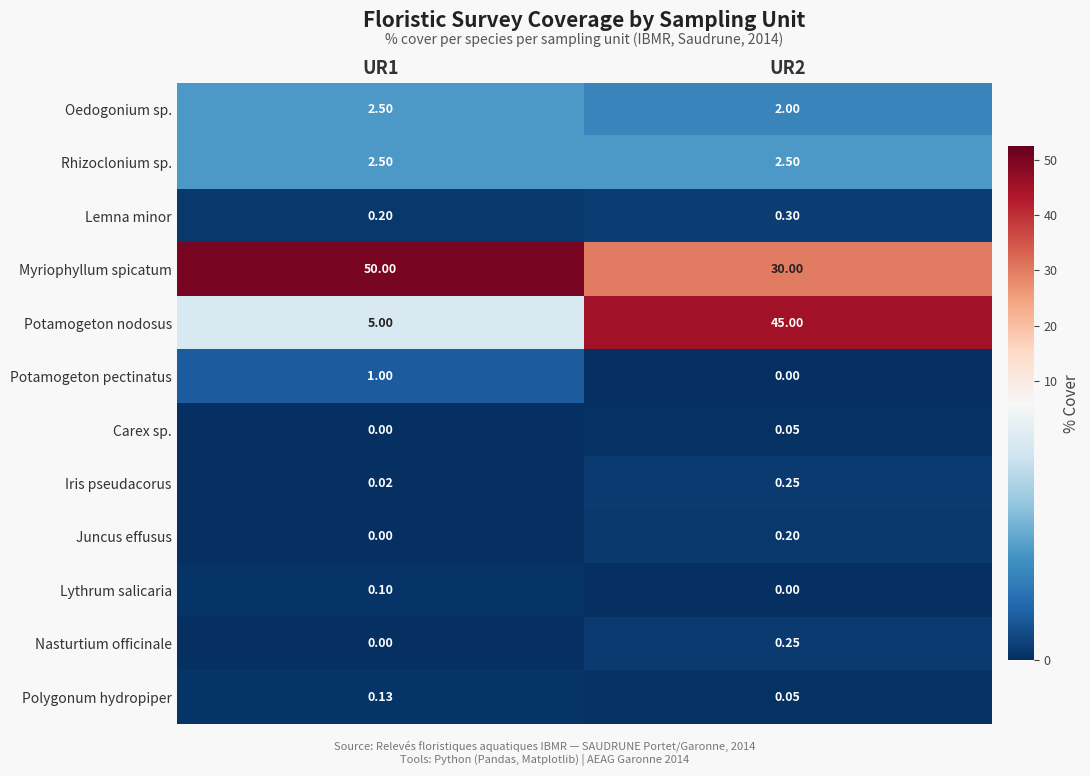

Which series has the widest spread of values?

Potamogeton nodosus